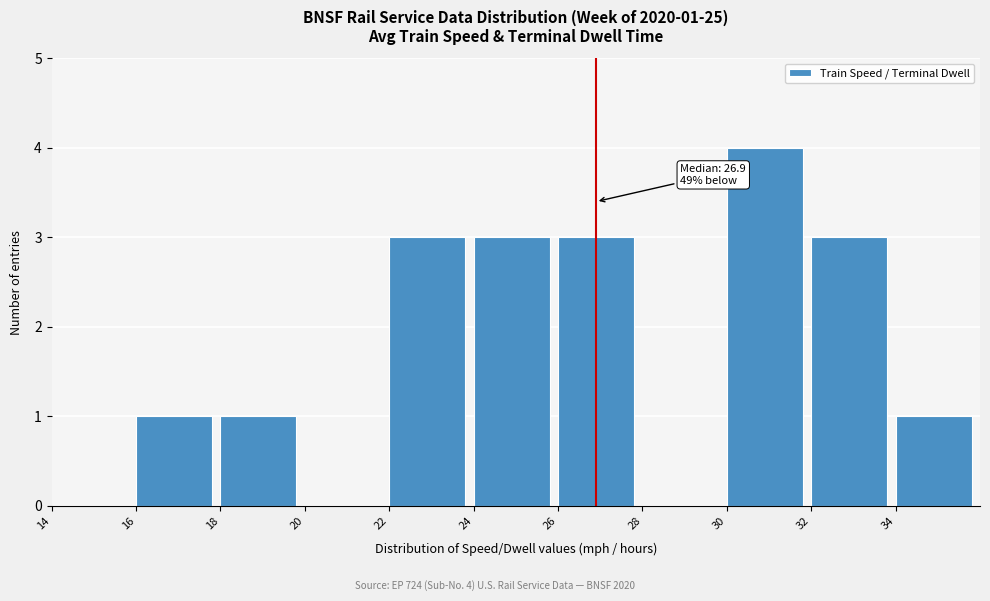

Which range on the x-axis has the tallest bar?

30 to 32